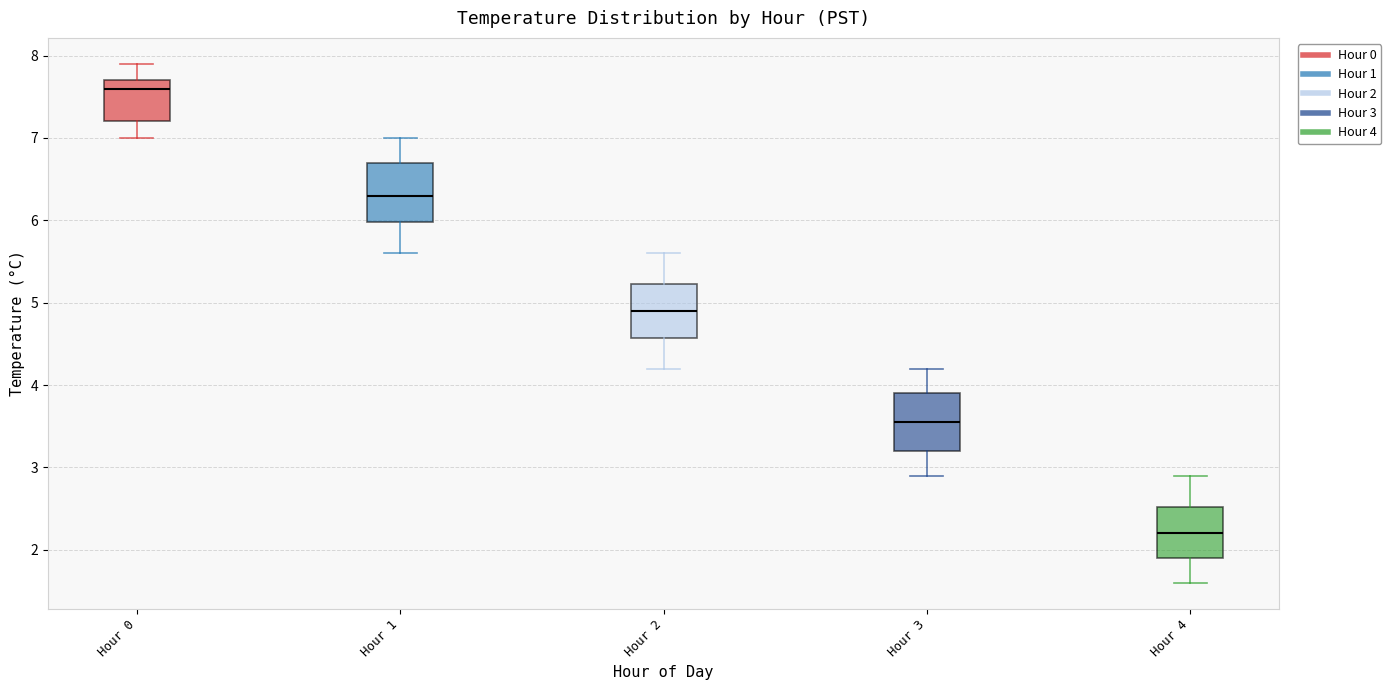

Where is the upper edge of the box for Hour 0 on the y-axis? The values are not printed on the chart, so give them approximately, as read against the axis.

7.7